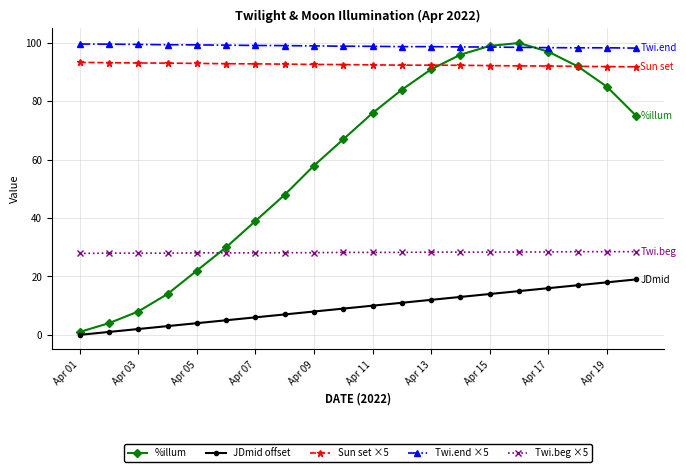

Which series has the widest spread of values?

%illum